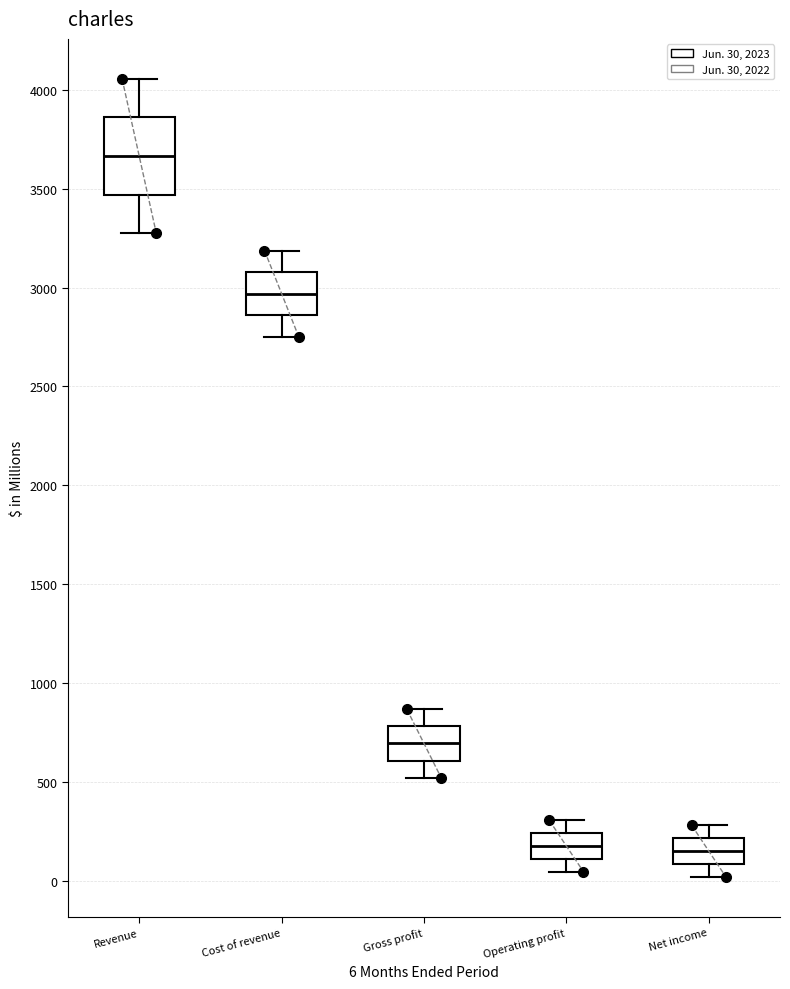

Comparing the boxes themselves (not the whiskers), which one is the tallest?

Revenue